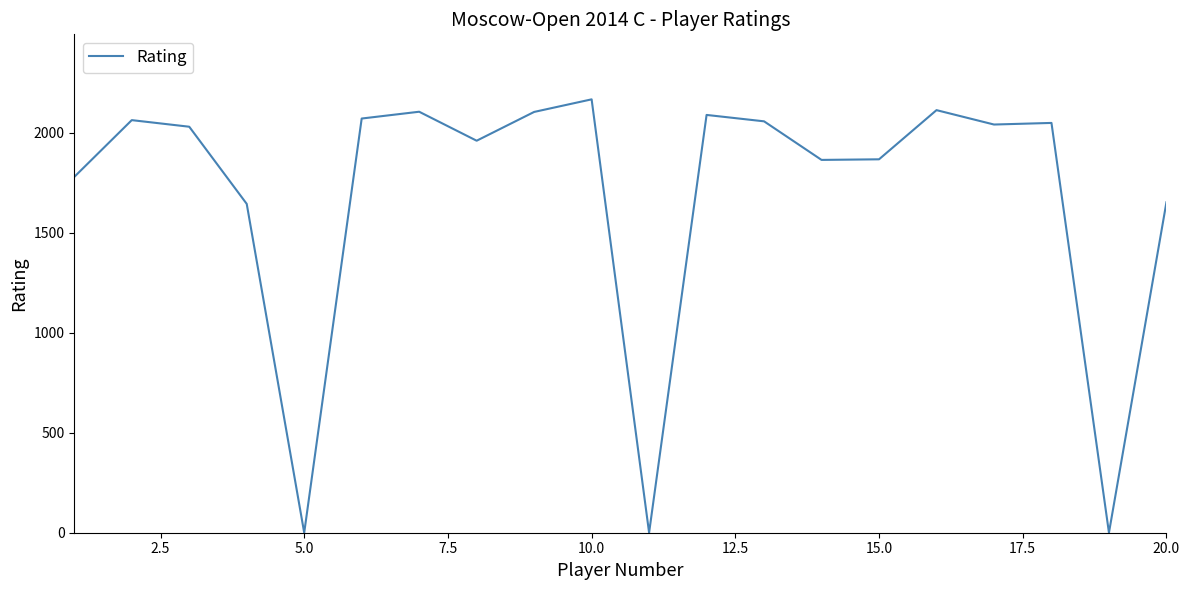

What is the difference between the maximum and minimum values?

2168